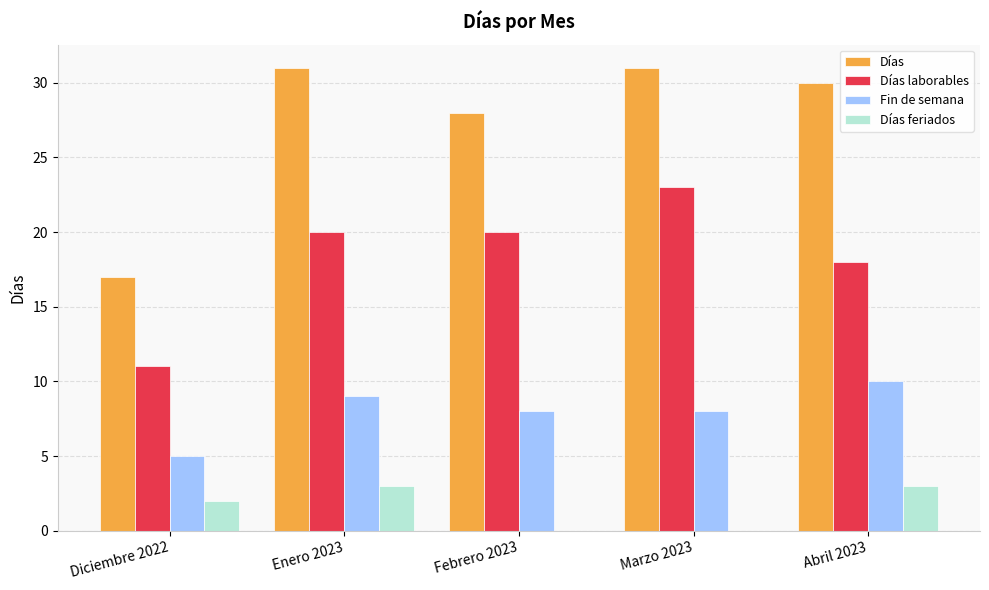

Reading right to left, transcribe all the data shown in this chart.

Días: Abril 2023=30	Marzo 2023=31	Febrero 2023=28	Enero 2023=31	Diciembre 2022=17
Días laborables: Abril 2023=18	Marzo 2023=23	Febrero 2023=20	Enero 2023=20	Diciembre 2022=11
Fin de semana: Abril 2023=10	Marzo 2023=8	Febrero 2023=8	Enero 2023=9	Diciembre 2022=5
Días feriados: Abril 2023=3	Marzo 2023=0	Febrero 2023=0	Enero 2023=3	Diciembre 2022=2